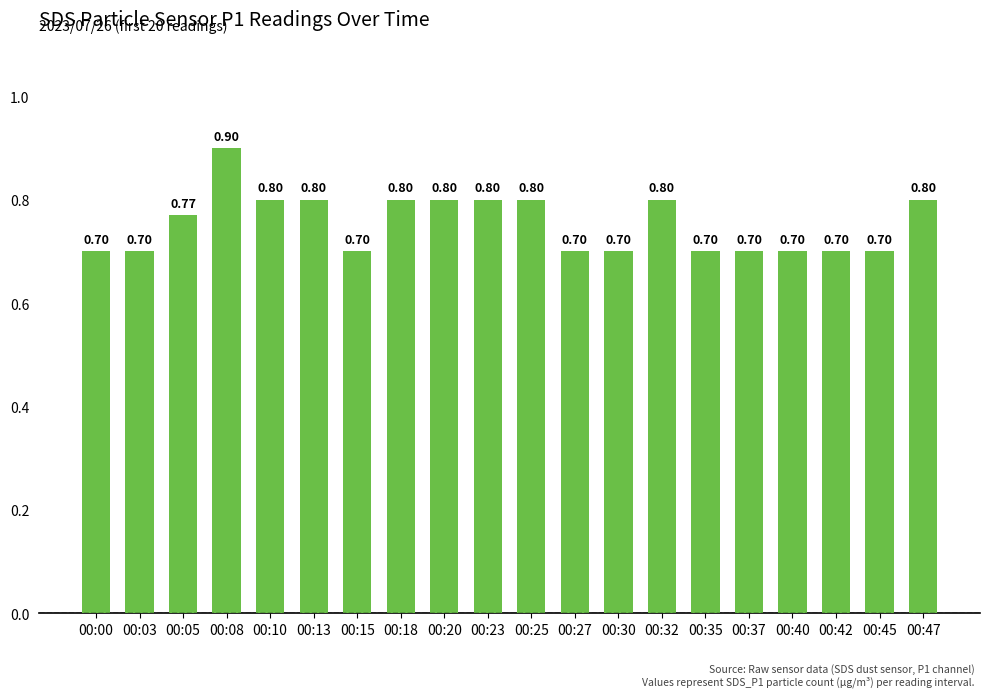

Are the bars horizontal?

No